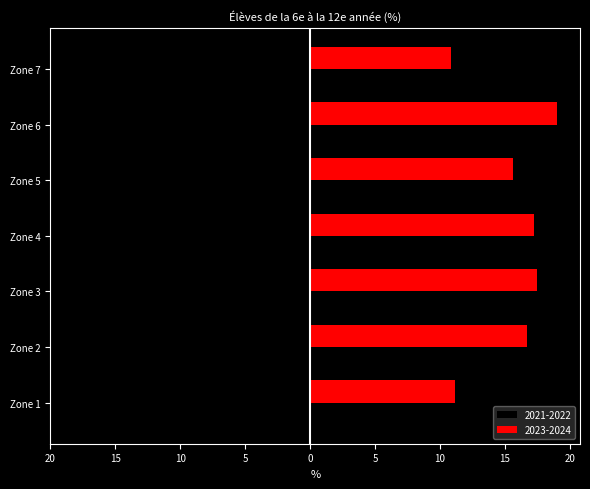

What are all the series names shown in the legend?

2021-2022, 2023-2024